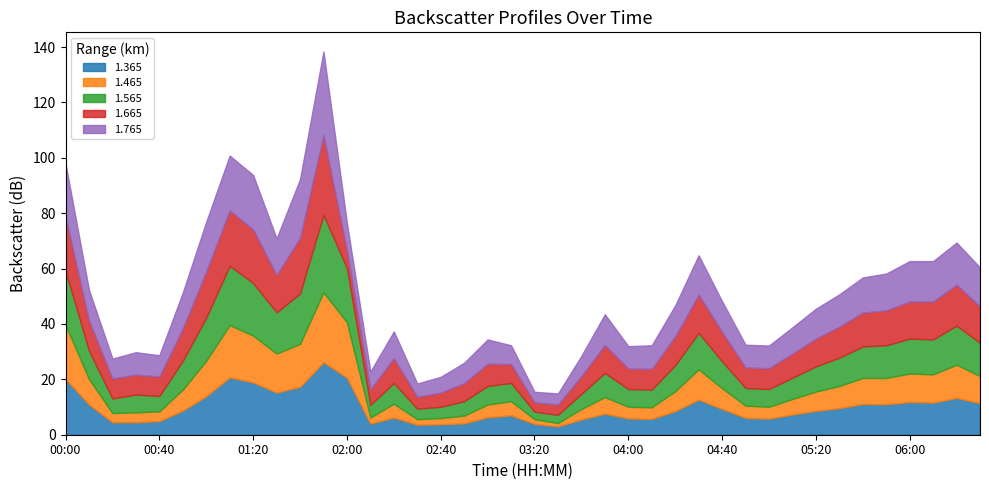

What position from the right is 02:30?

25